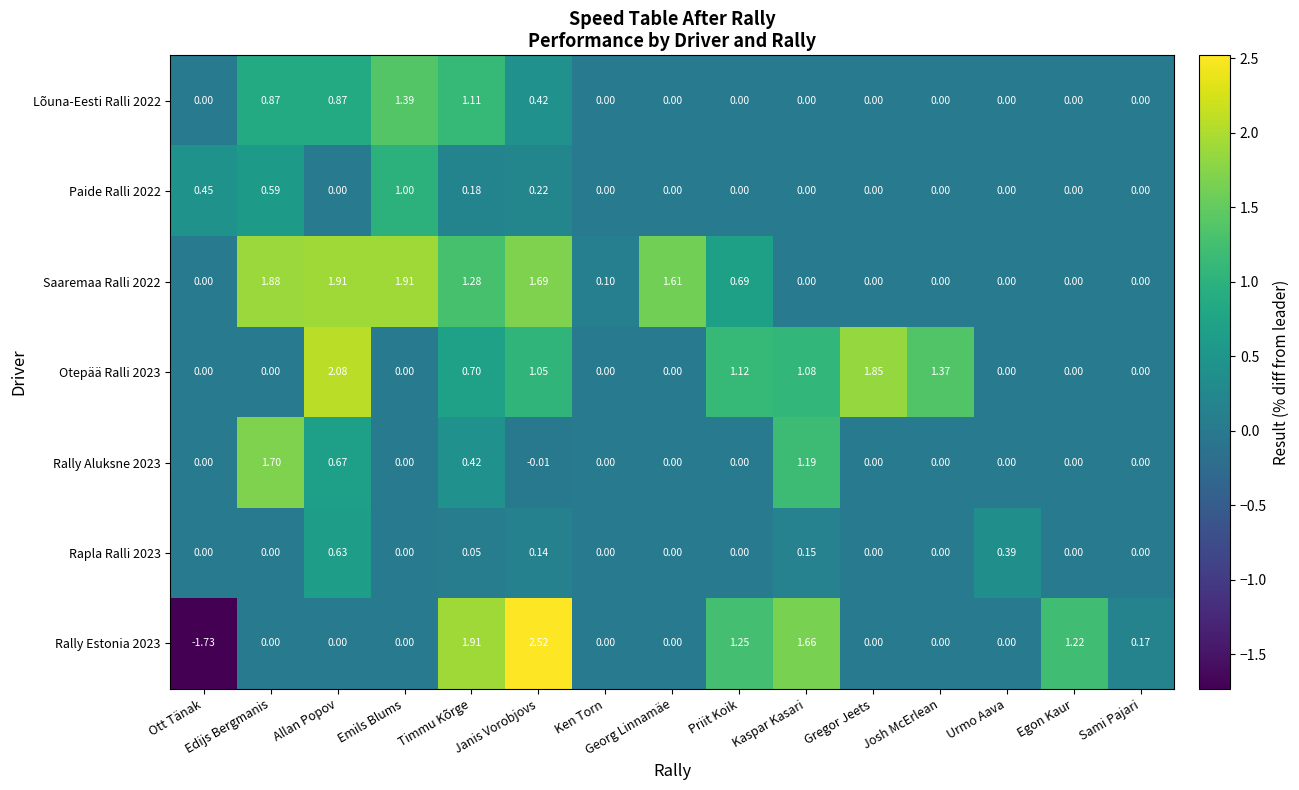

Which series has the largest total across all categories?

Saaremaa Ralli 2022